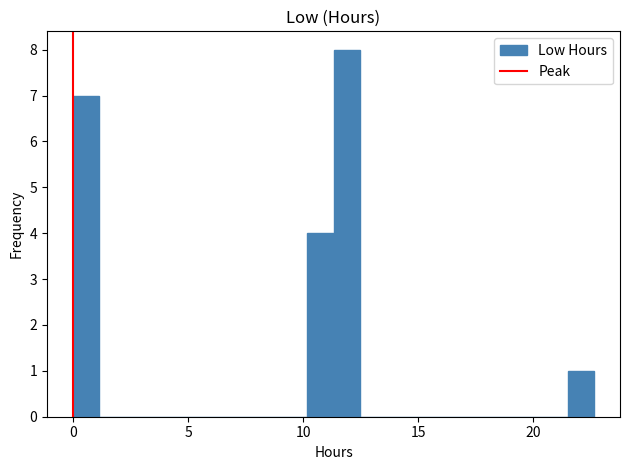

Around what value on the x-axis is the tallest bar? Give the approximate position of its centre, as read against the axis.

12.0